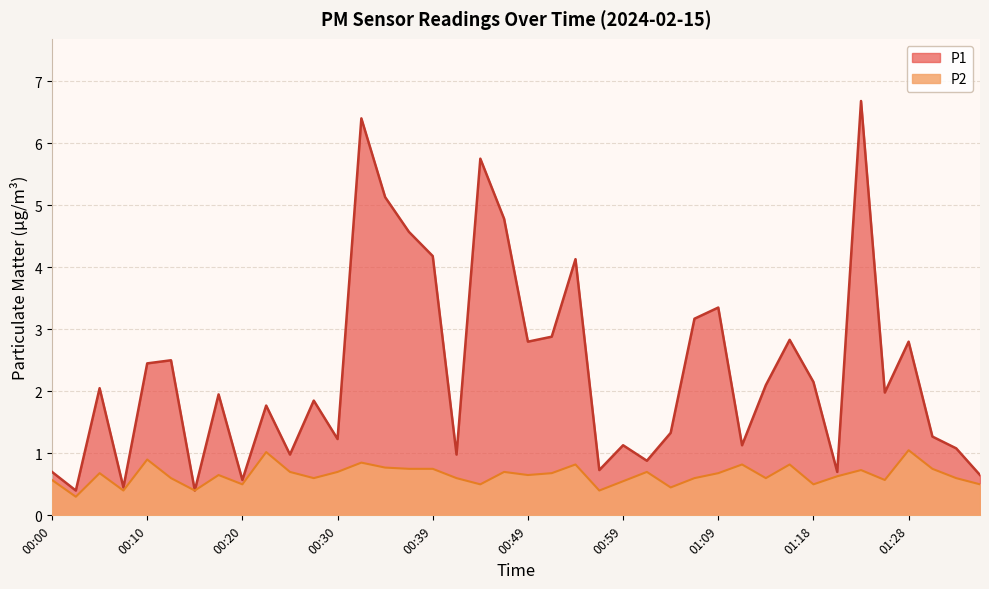

At which category does P2 reach its first local peak?

00:05